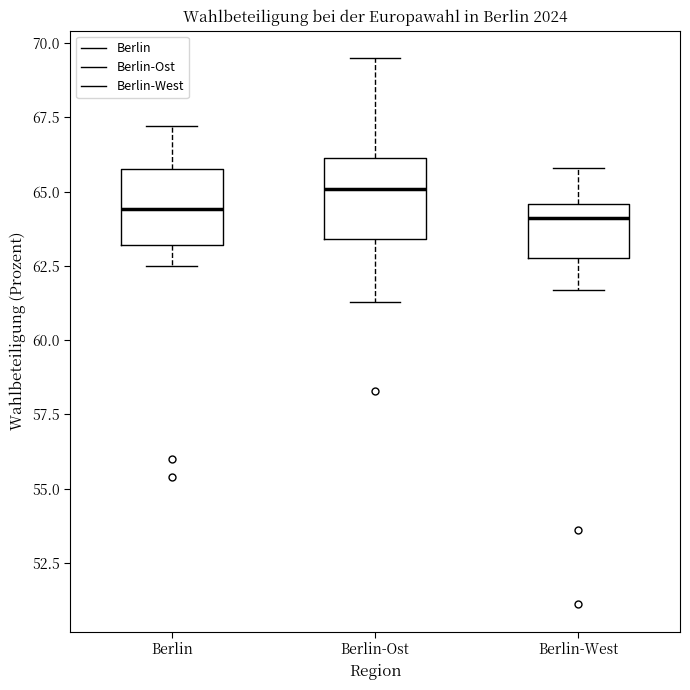

Reading left to right, transcribe this box plot: for each box, give where its median line is, the range the box spans, and where its two whiskers end, as read against the y-axis. The values are not printed on the chart, so give them approximately, as read against the axis.

Berlin: median 64.5, box 63.0 to 66.0, whiskers 62.5 to 67.0
Berlin-Ost: median 65.0, box 63.5 to 66.0, whiskers 61.5 to 69.5
Berlin-West: median 64.0, box 63.0 to 64.5, whiskers 61.5 to 66.0